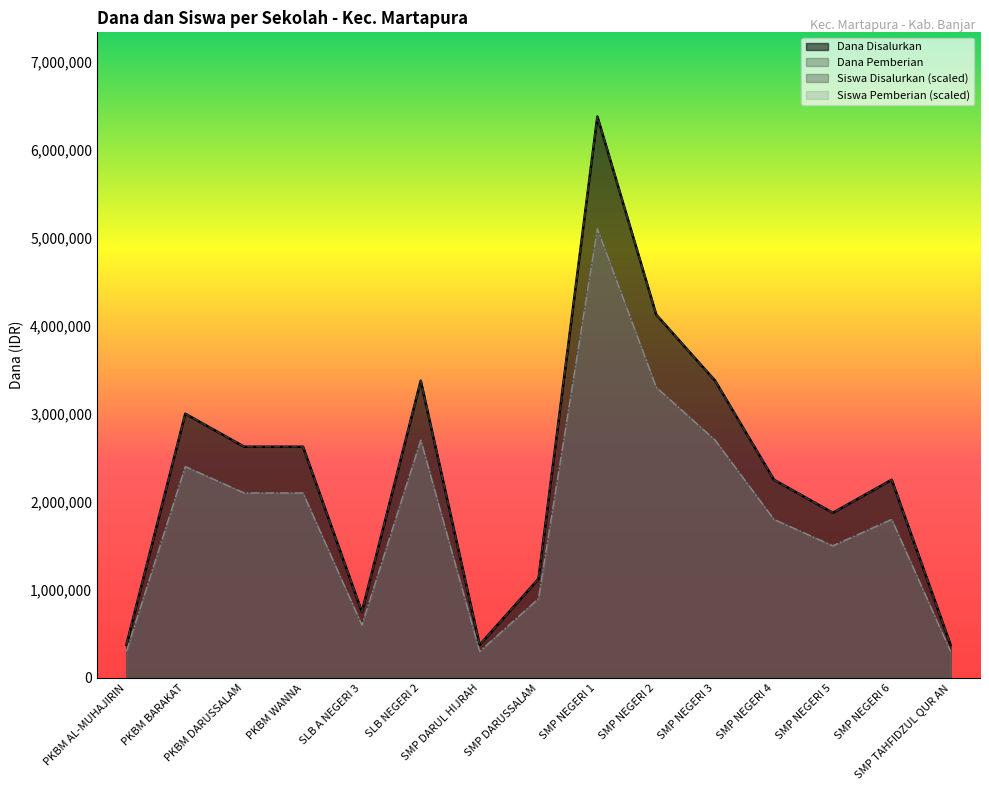

Which has a higher value, SMP NEGERI 4 or SMP NEGERI 3?

SMP NEGERI 3